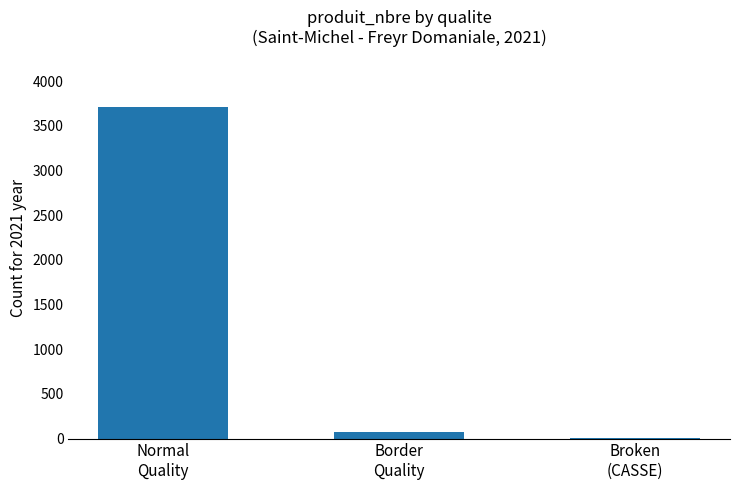

How many data points does each series have?

3